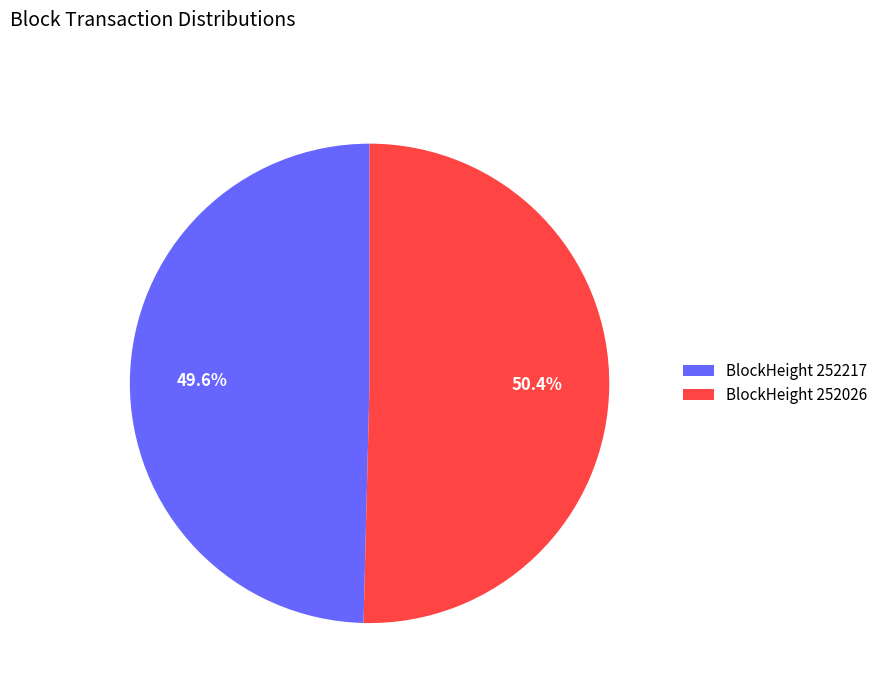

Combined, do BlockHeight 252026 and BlockHeight 252217 account for over 50%?

Yes